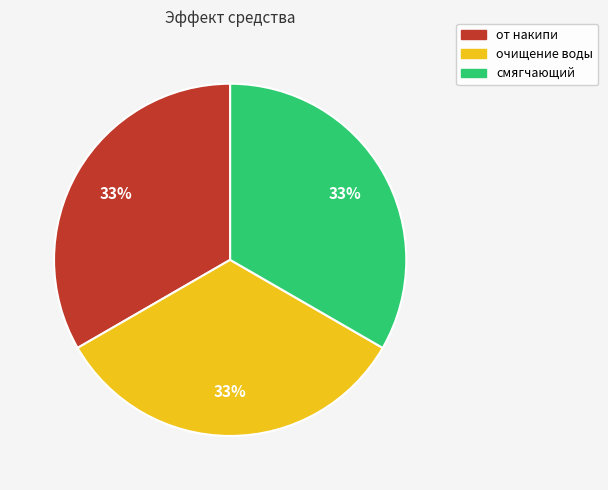

How many slices are in this pie chart?

3